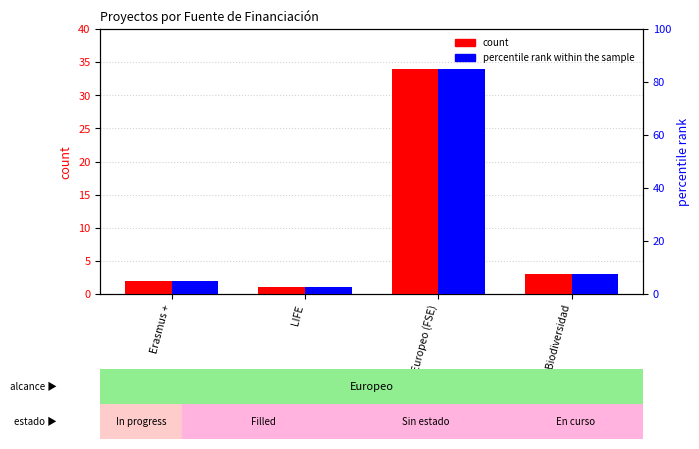

The count series shows 1.0 at LIFE. True or false?

True